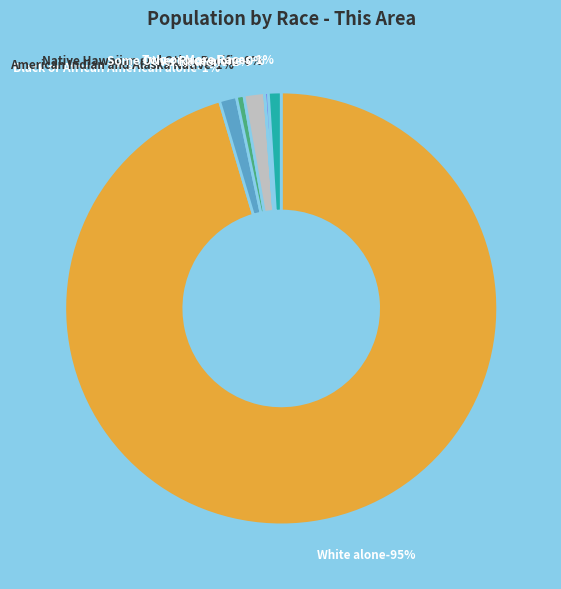

To the nearest percent, what is the average slice percentage?

14%